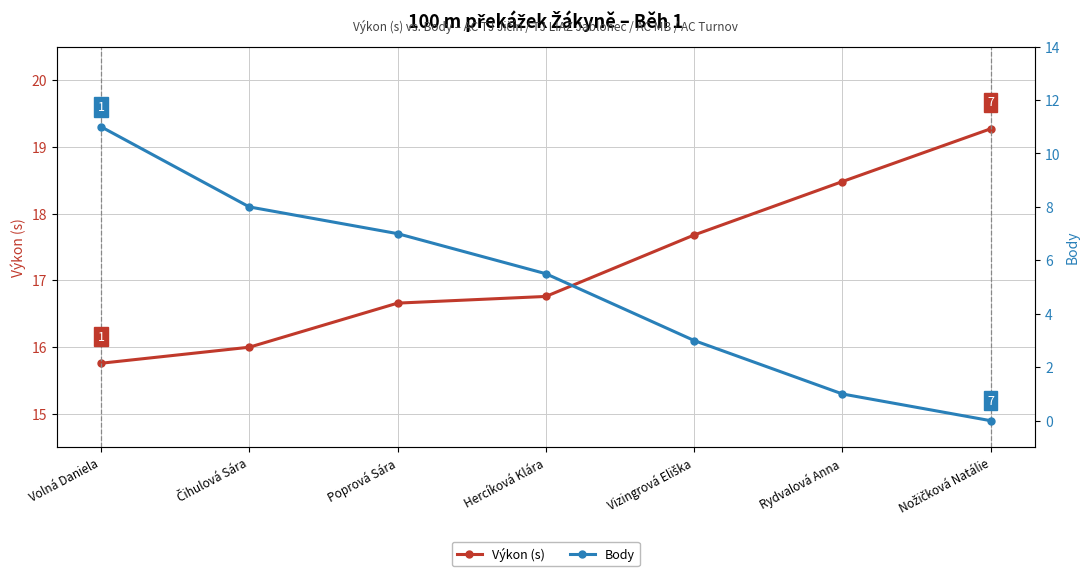

Which label corresponds to the smallest value in the chart?

Nožičková Natálie